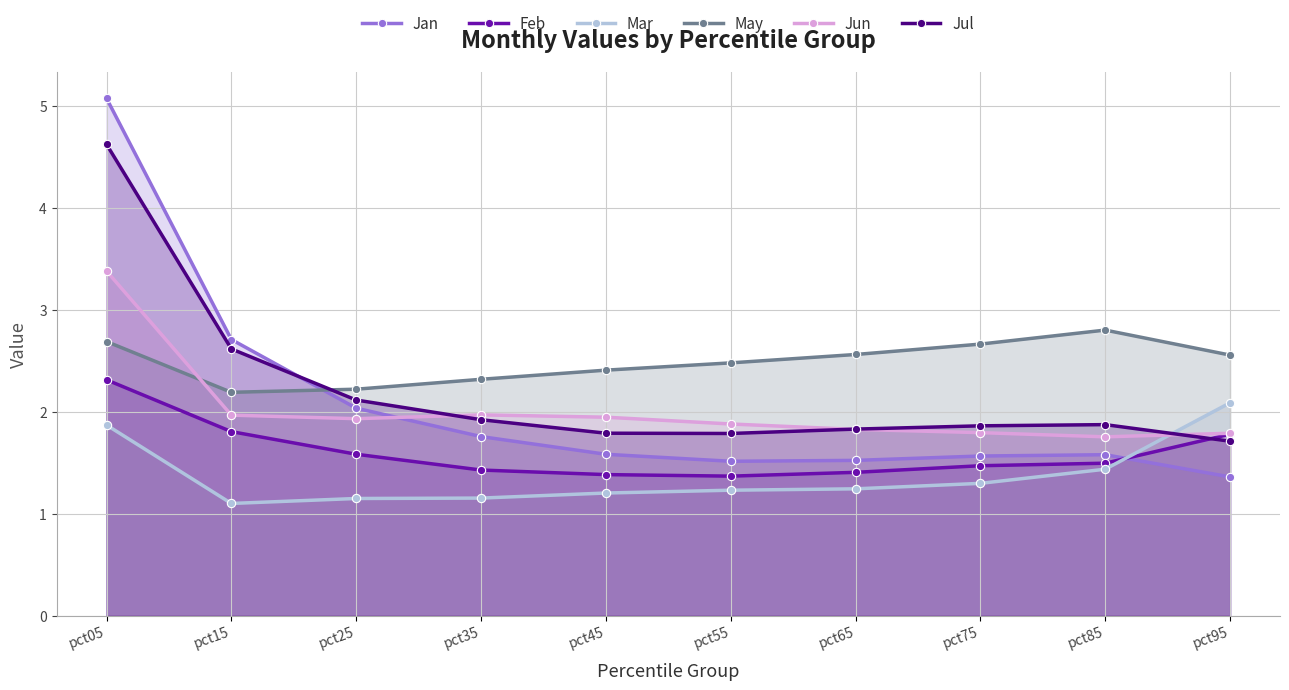

Where is the first local maximum for Jul?

pct85